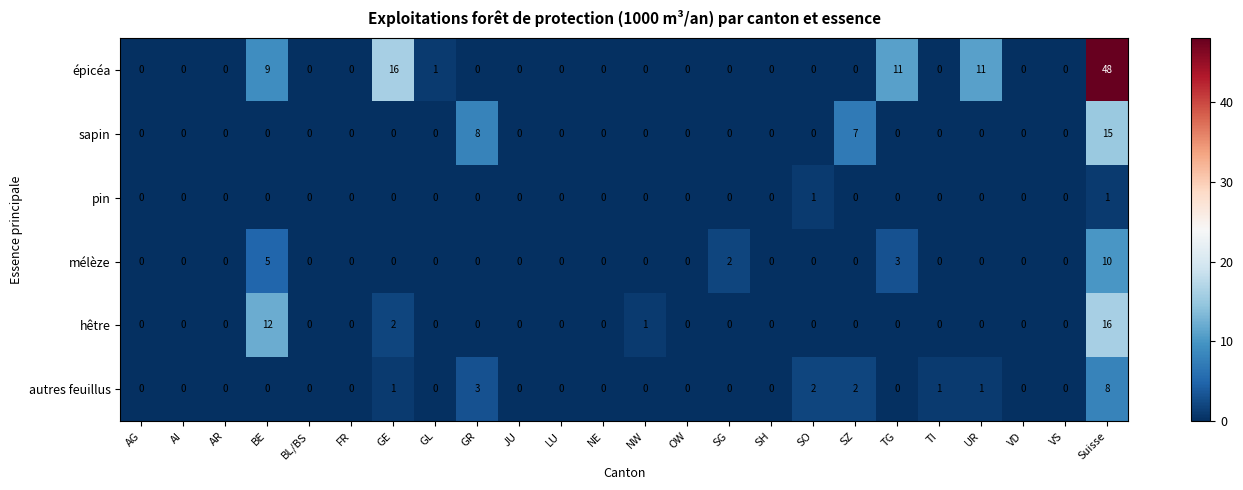

How many values in épicéa are above zero?

6